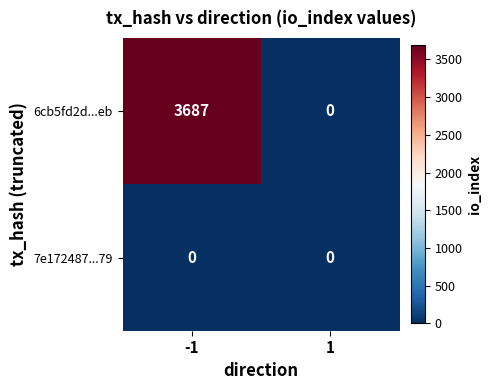

Reading left to right, extract all data points from this chart.

6cb5fd2d...eb: -1=3687	1=0
7e172487...79: -1=0	1=0